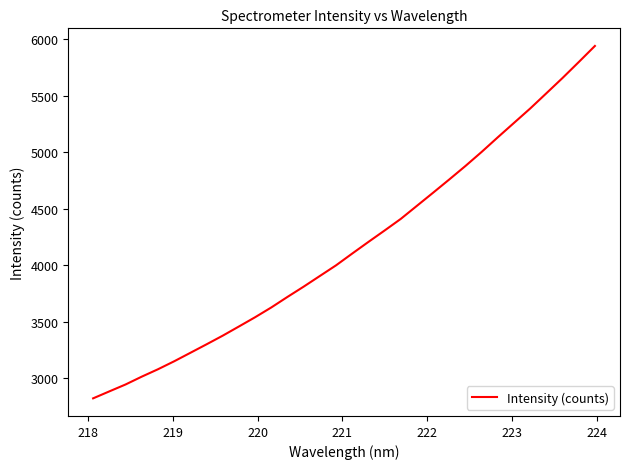

What is the minimum value shown in the chart?

2820.6